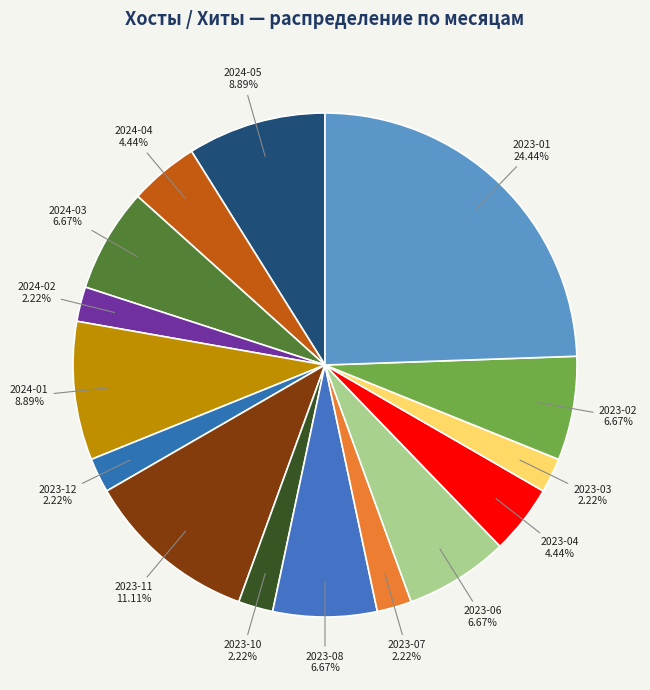

What is the ratio of the value at 2023-03 to the value at 2024-02?

1.0